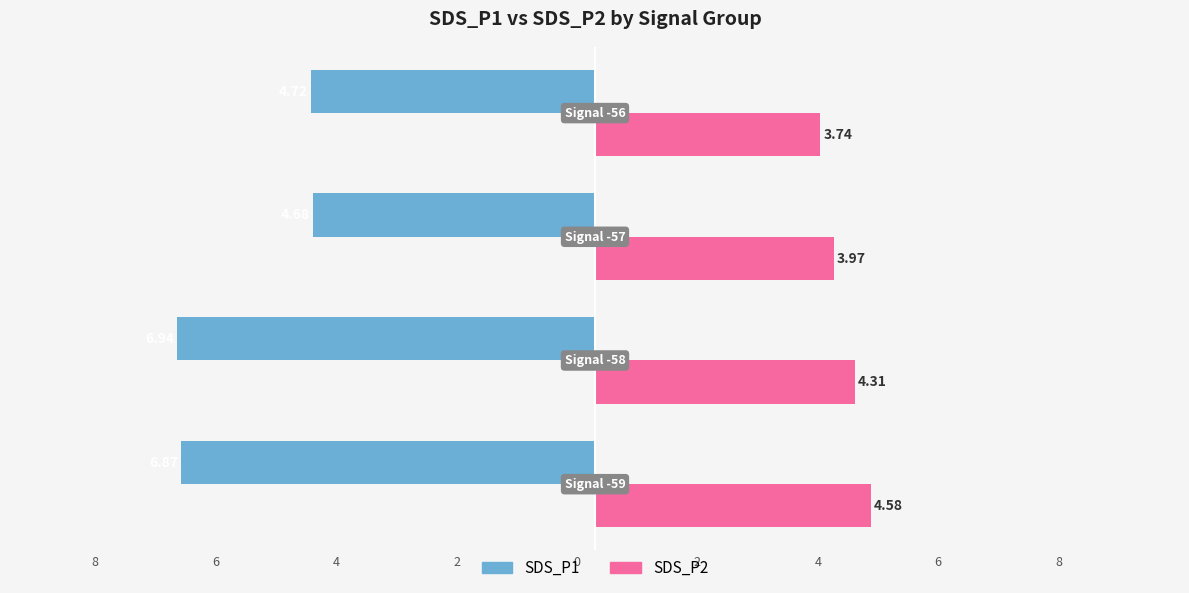

What is the difference between the maximum and second lowest values in the SDS_P2 series?

0.6